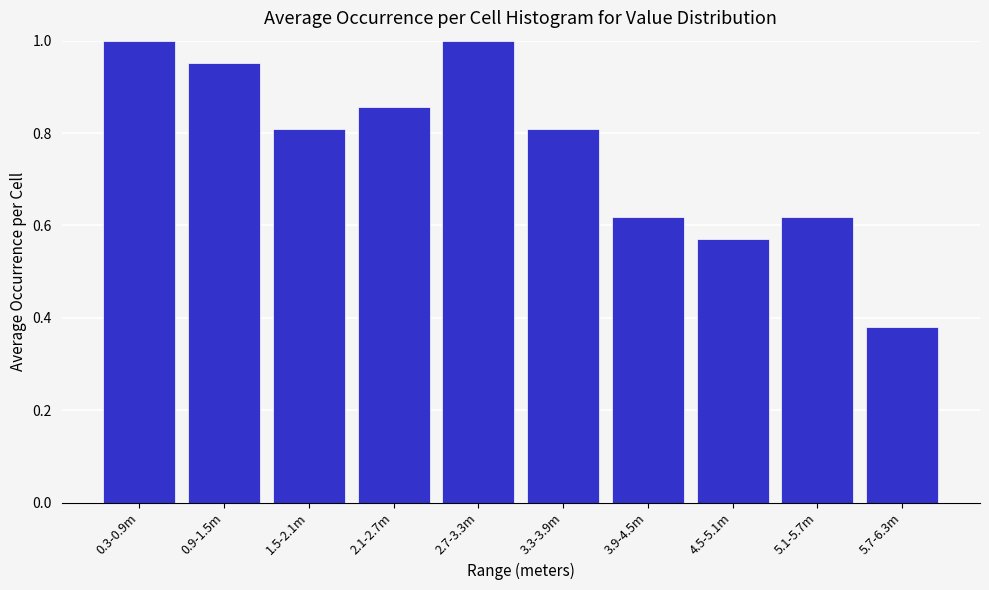

What is the average value?

0.8